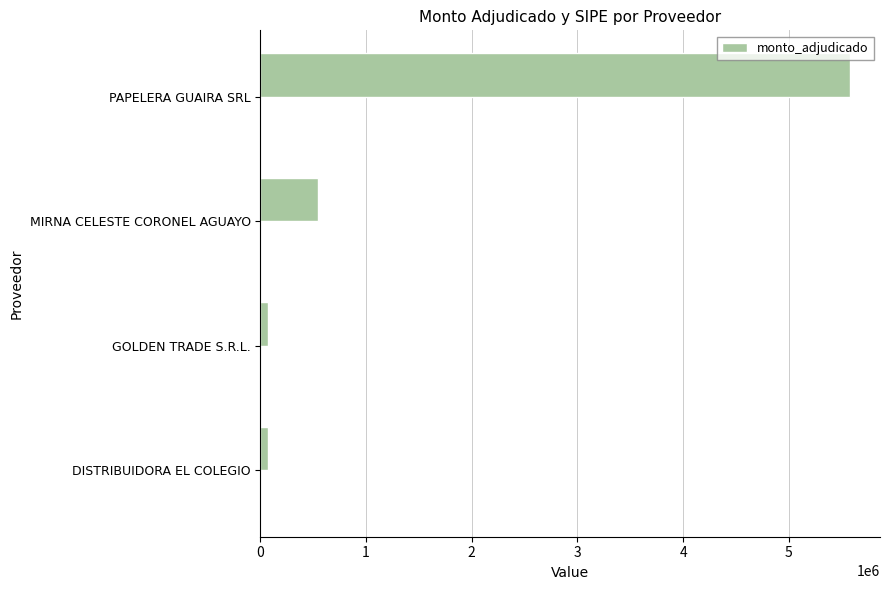

Which category has the highest value in the monto_adjudicado series?

PAPELERA GUAIRA SRL